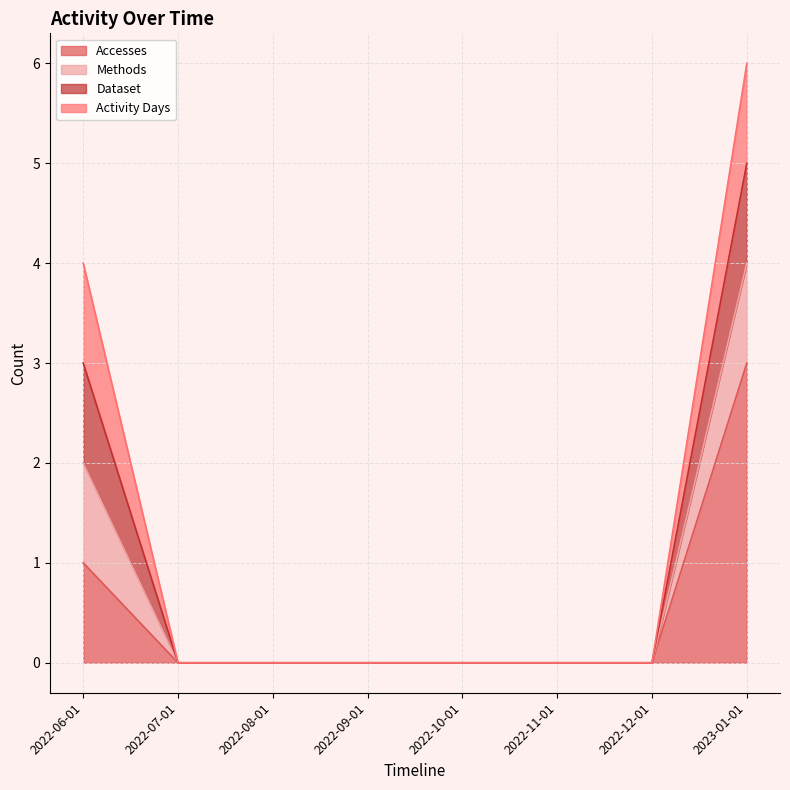

Is it true that Methods equals -1 at 2022-12-01?

False